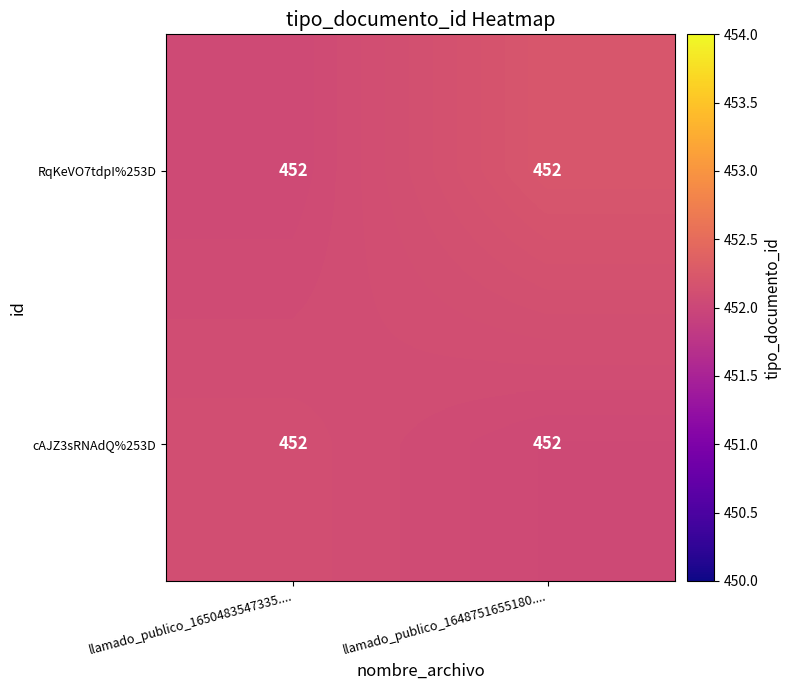

List the labels in order of cAJZ3sRNAdQ%253D value, smallest first.

llamado_publico_1648751655180...., llamado_publico_1650483547335....